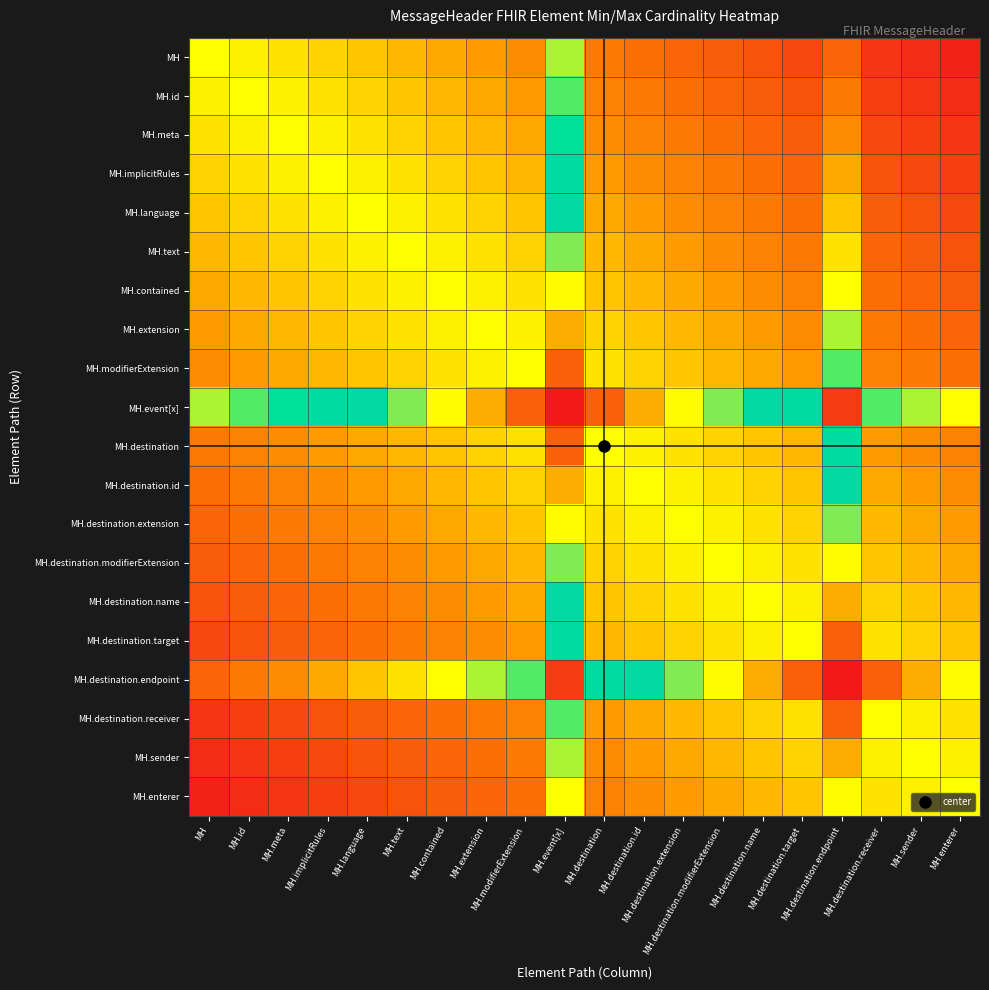

Which series changed the most between MH.destination.id and MH.destination.target?

MH.event[x]